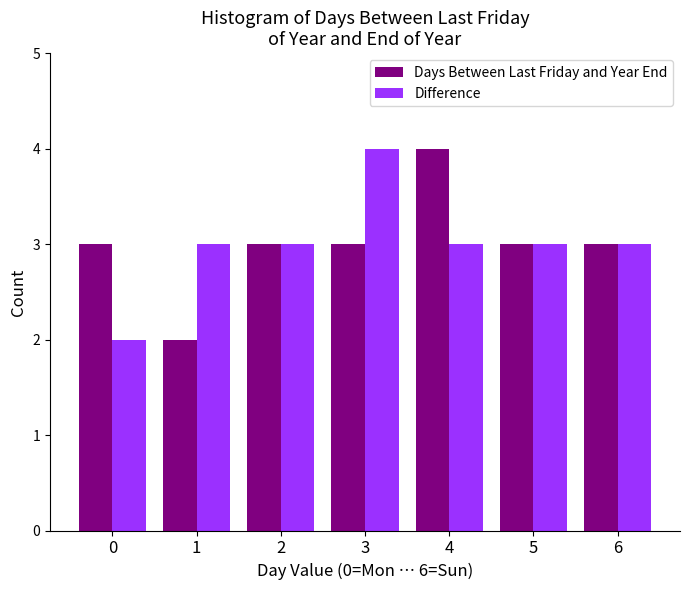

What are all the series names shown in the legend?

Days Between Last Friday and Year End, Difference